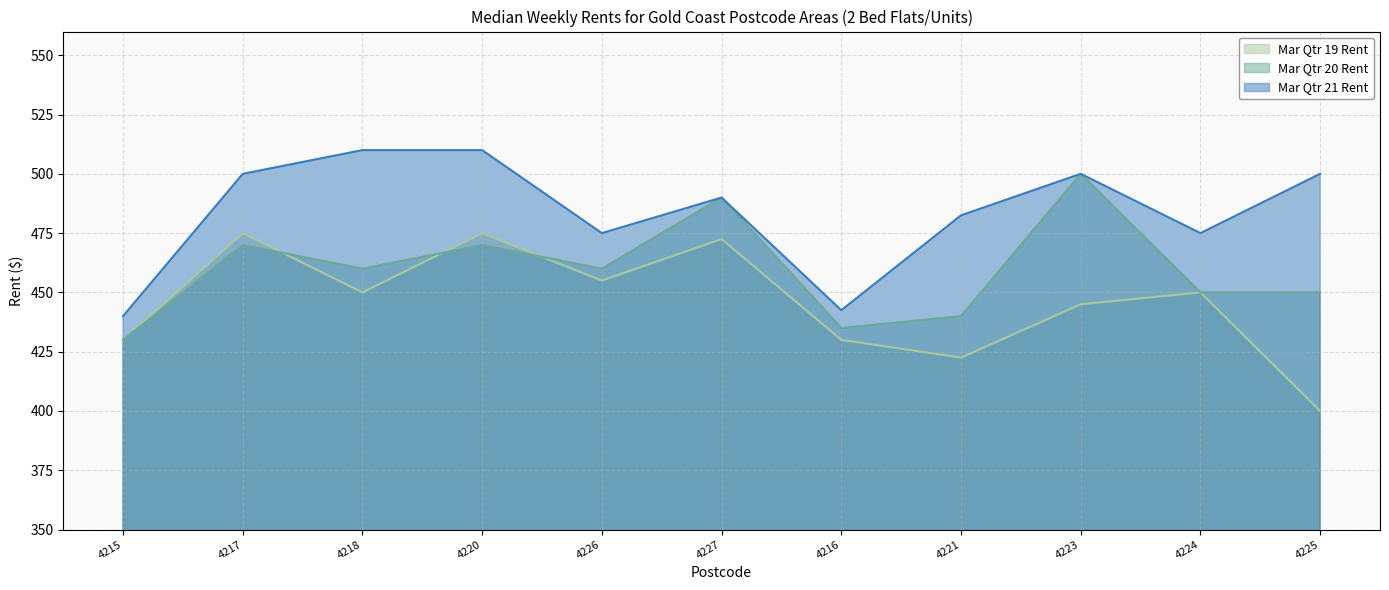

True or false: Mar Qtr 20 Rent has more than 2 interior local peaks.

True